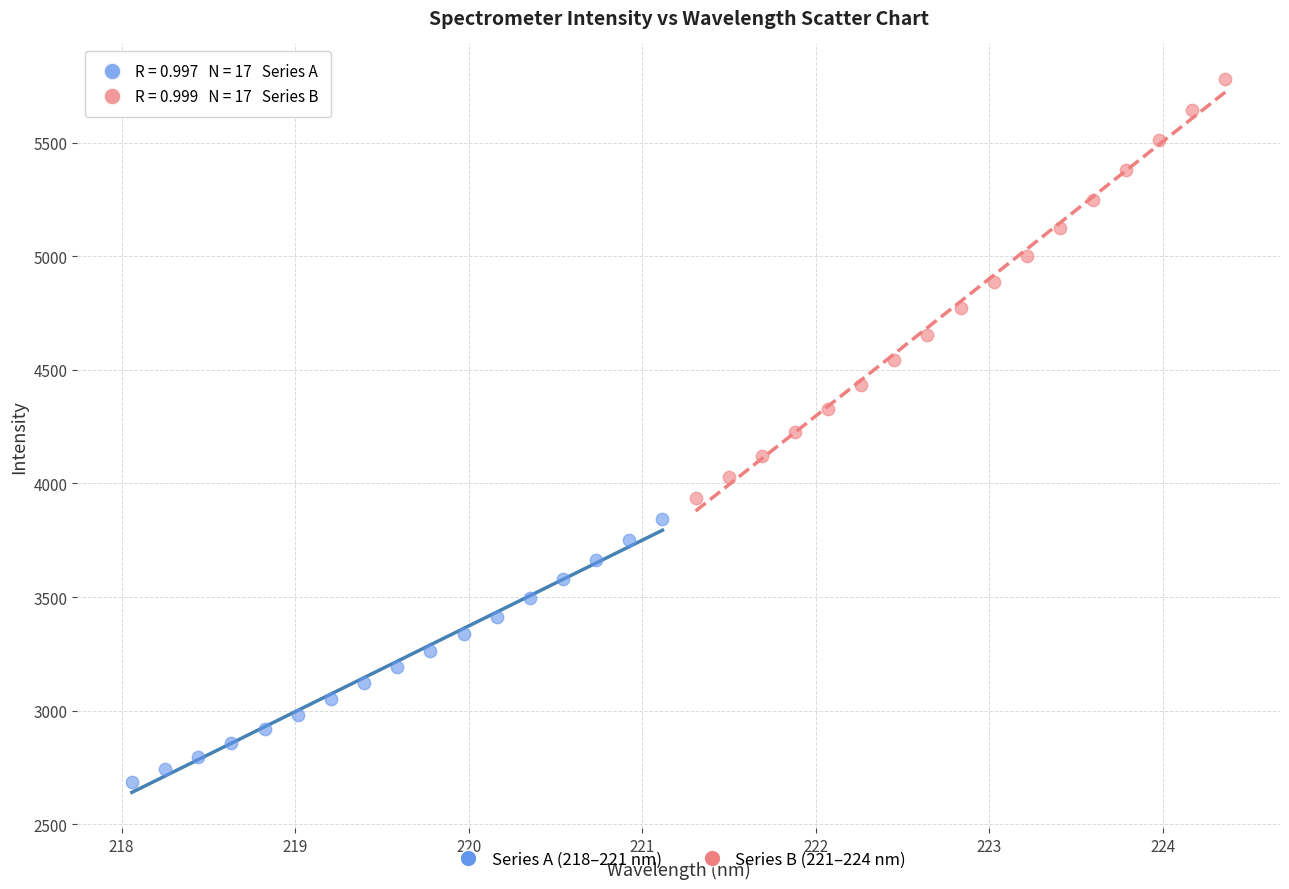

Which series contains the highest Y value?

Series B (221–224 nm)